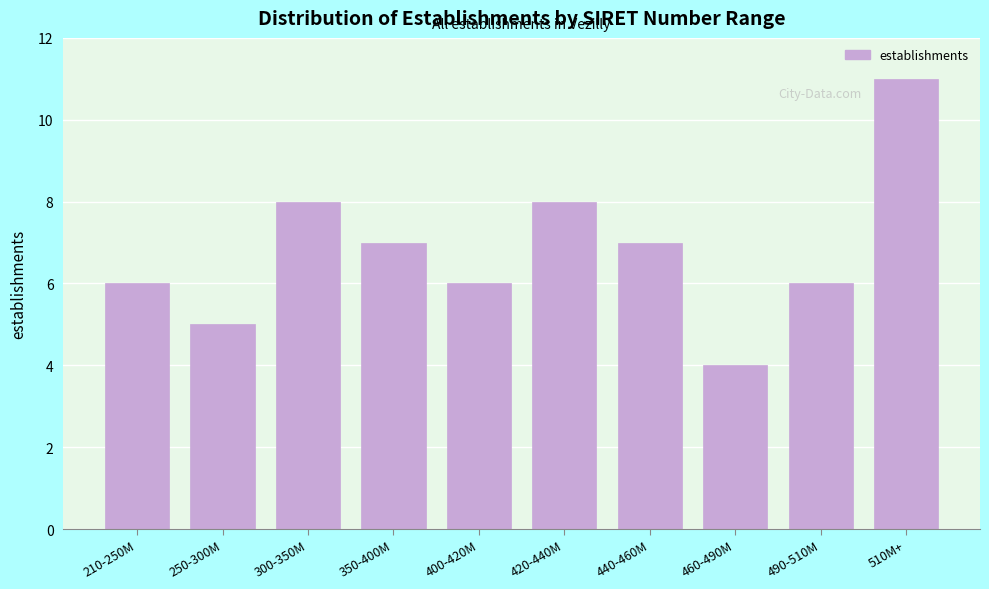

Reading right to left, transcribe all the data shown in this chart.

11	6	4	7	8	6	7	8	5	6